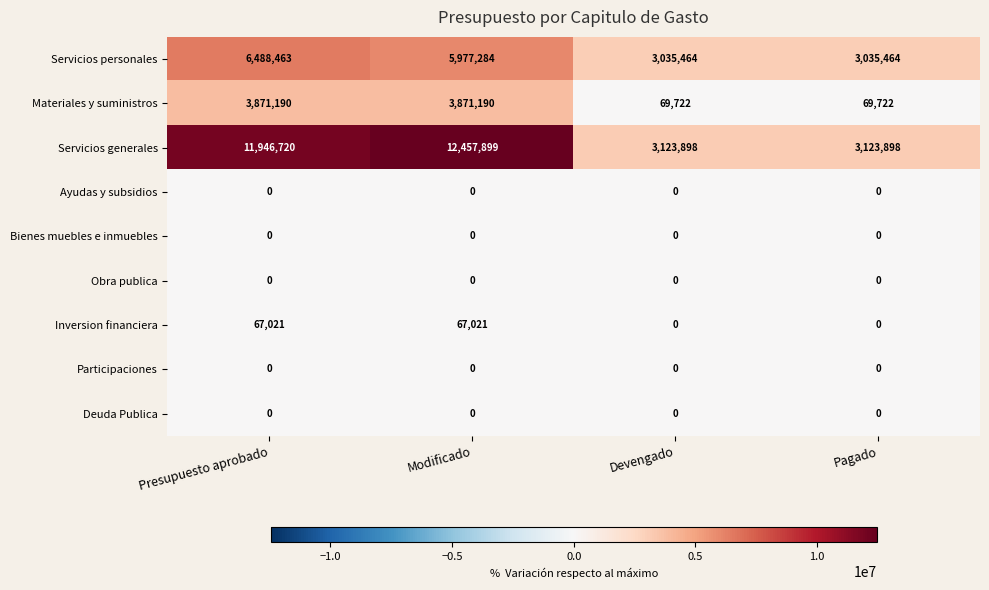

Is it true that Deuda Publica equals 0 at Presupuesto aprobado?

True